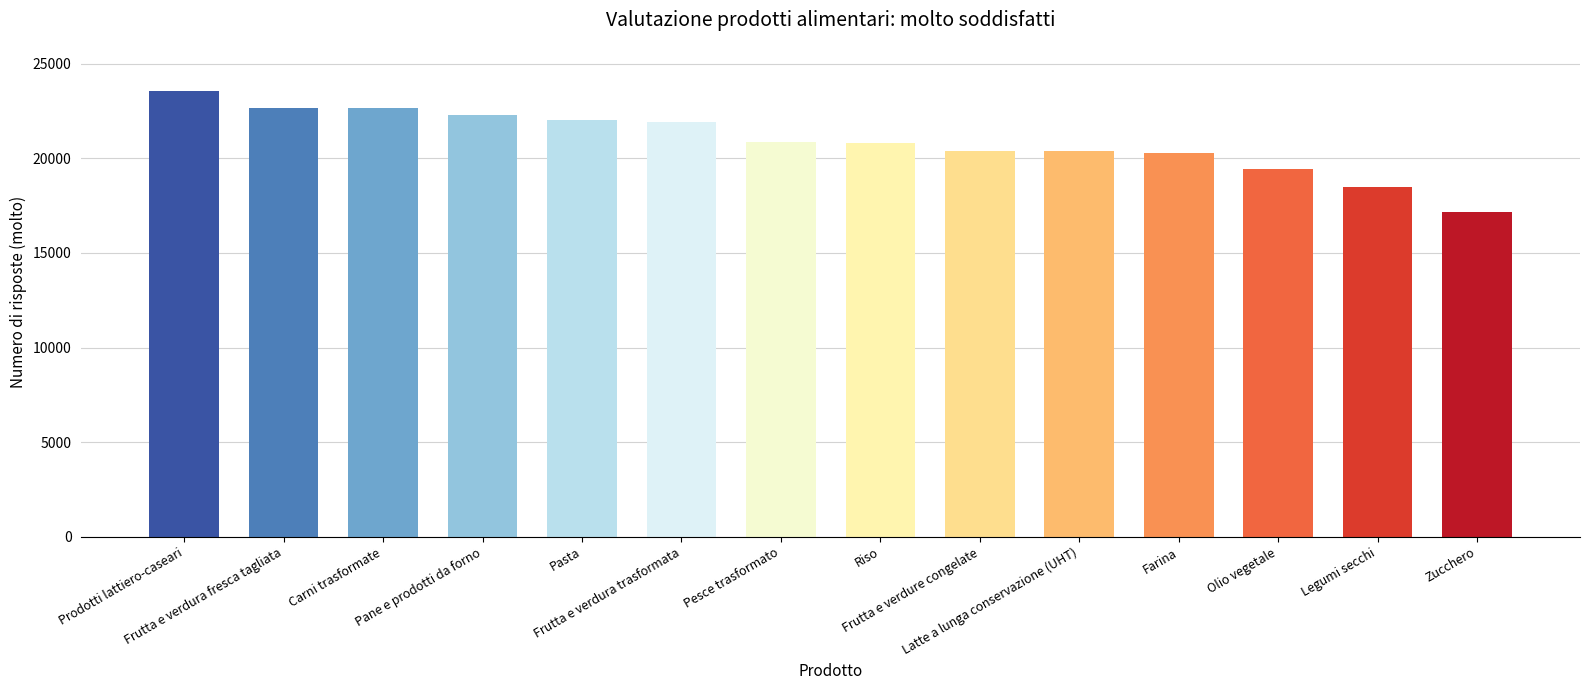

True or false: the data shows 21943 at Frutta e verdura trasformata.

True